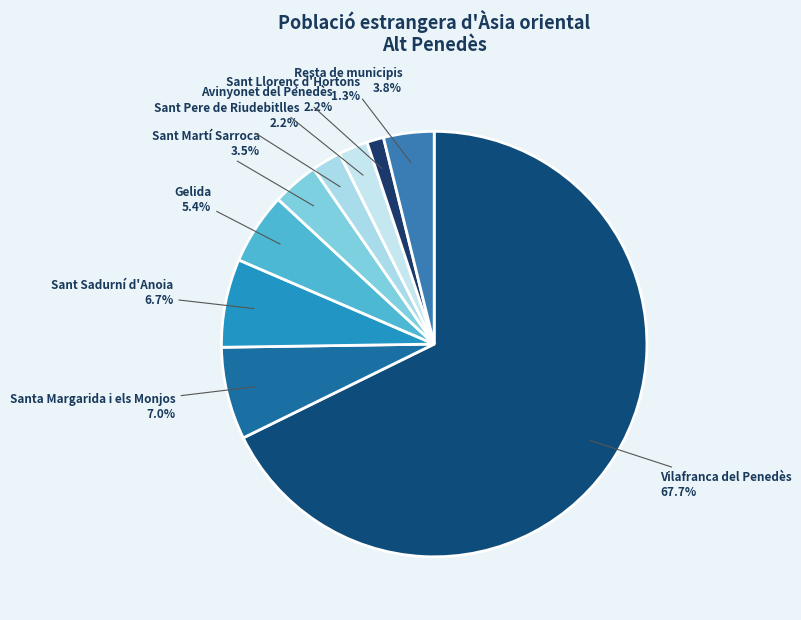

Which slice is the smallest?

Sant Llorenç d'Hortons